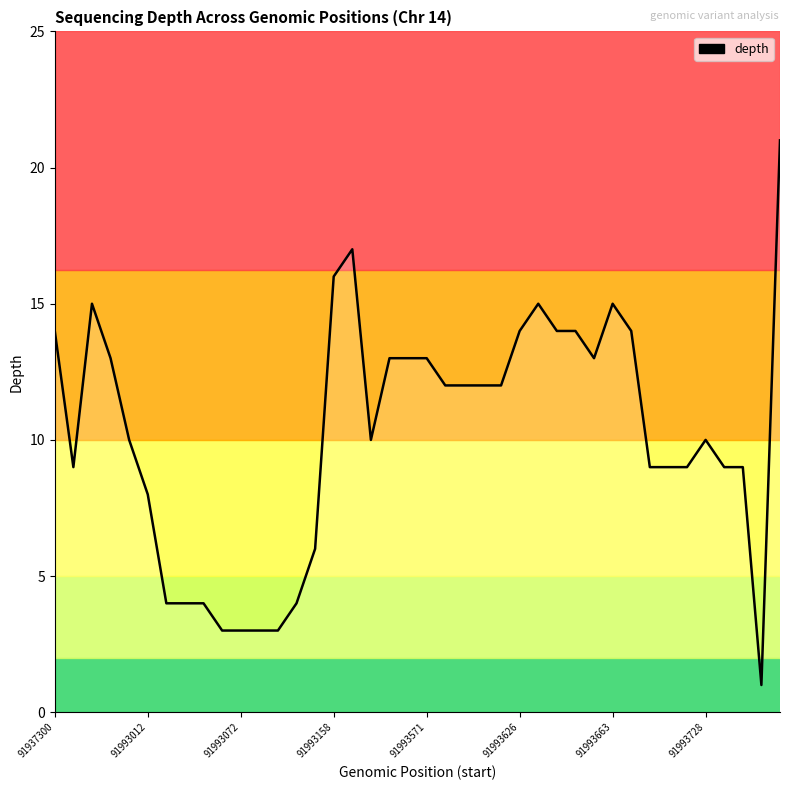

True or false: the data shows 17 at 16.

True